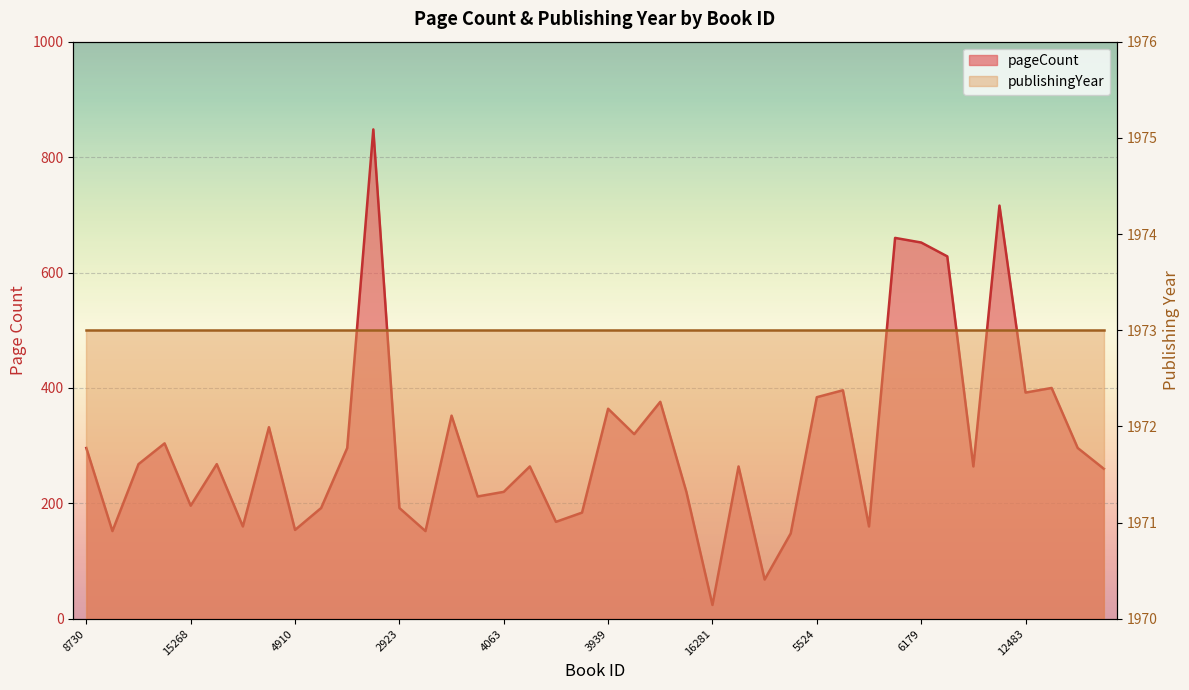

What is the maximum value shown in the chart?

848